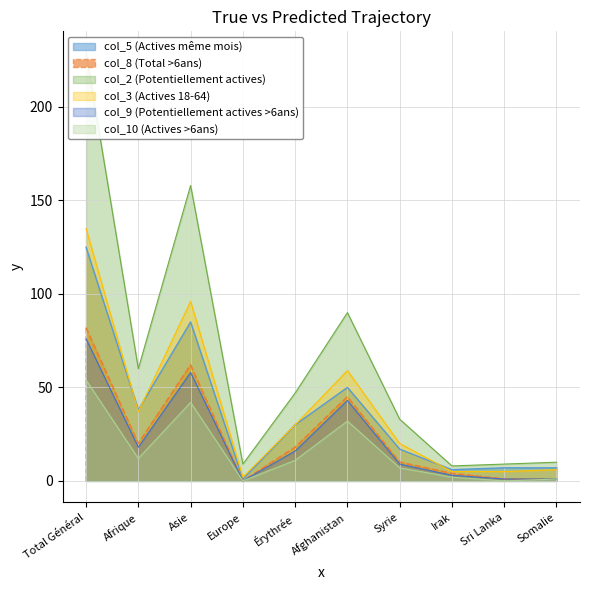

What is the sum of the col_8 (Total >6ans) values at Total Général and Asie?

144